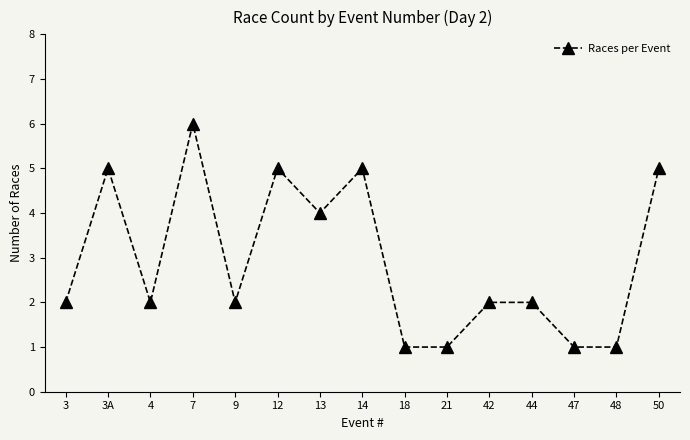

Where is the first local maximum?

3A